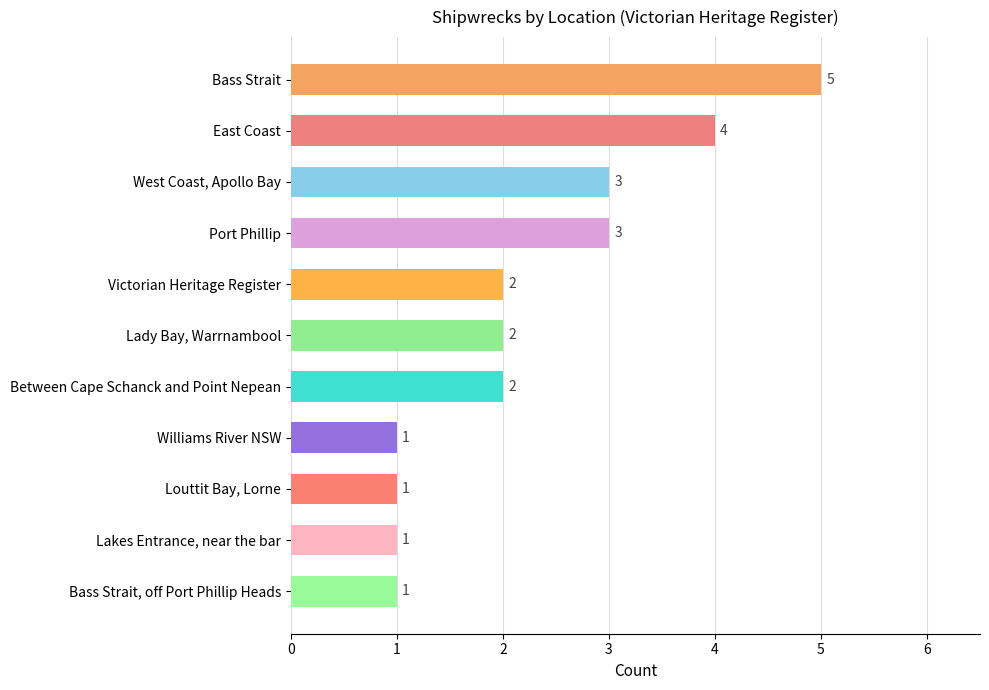

What is the difference between the maximum and second lowest values?

4